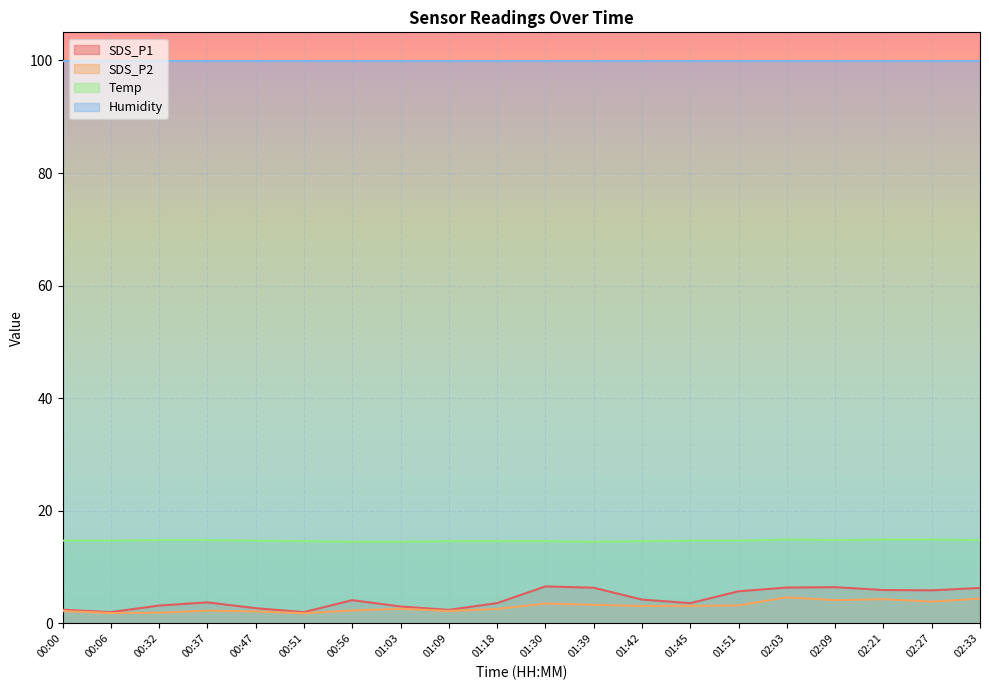

What is the minimum value for Humidity?

99.9